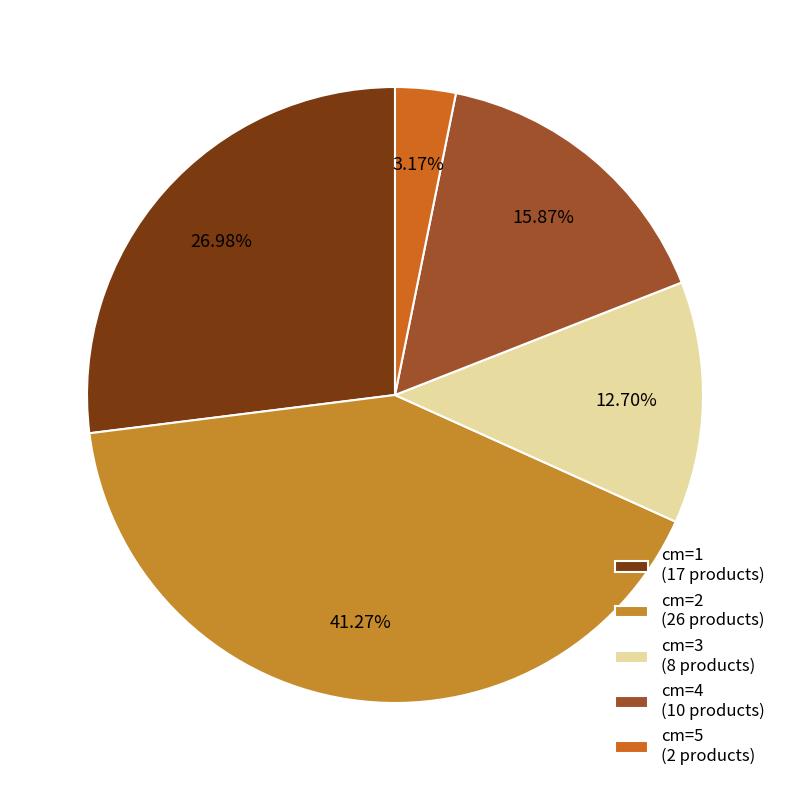

Rank the categories by value from highest to lowest.

cm=2 (26 products), cm=1 (17 products), cm=4 (10 products), cm=3 (8 products), cm=5 (2 products)